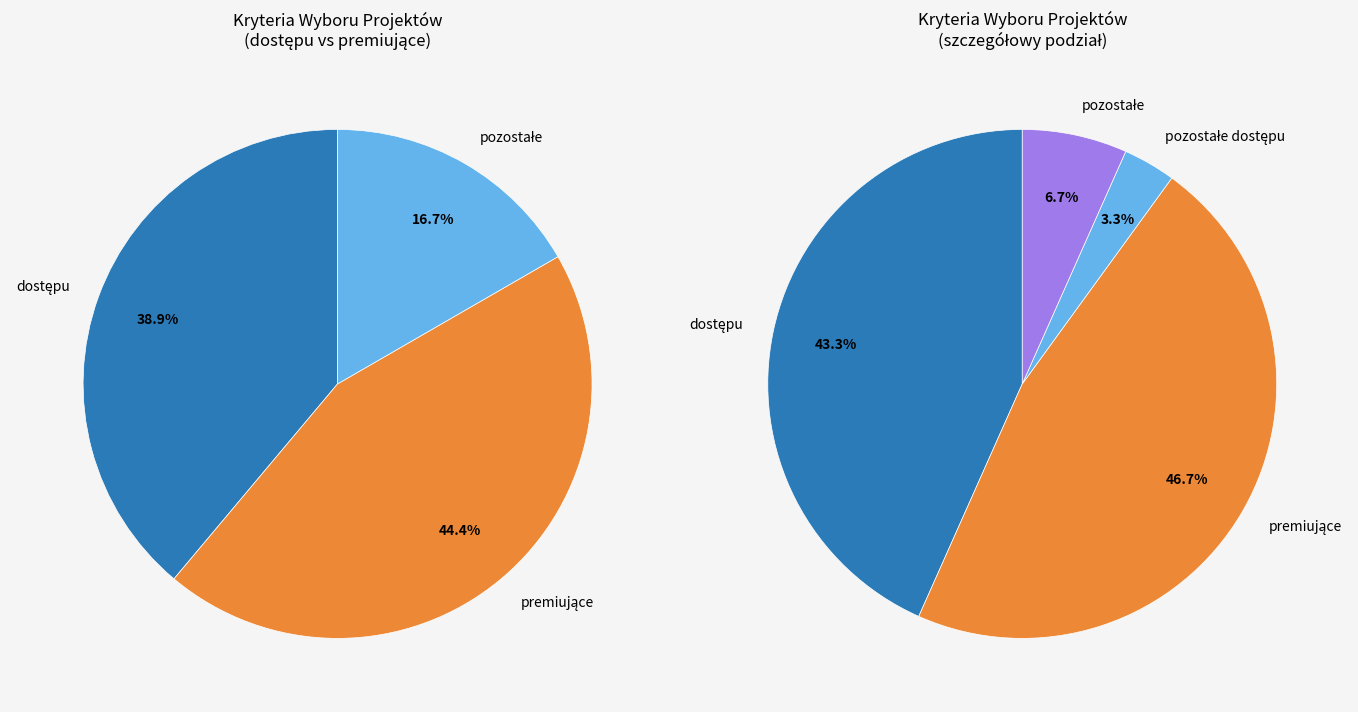

To the nearest percent, what is the average slice percentage?

33%